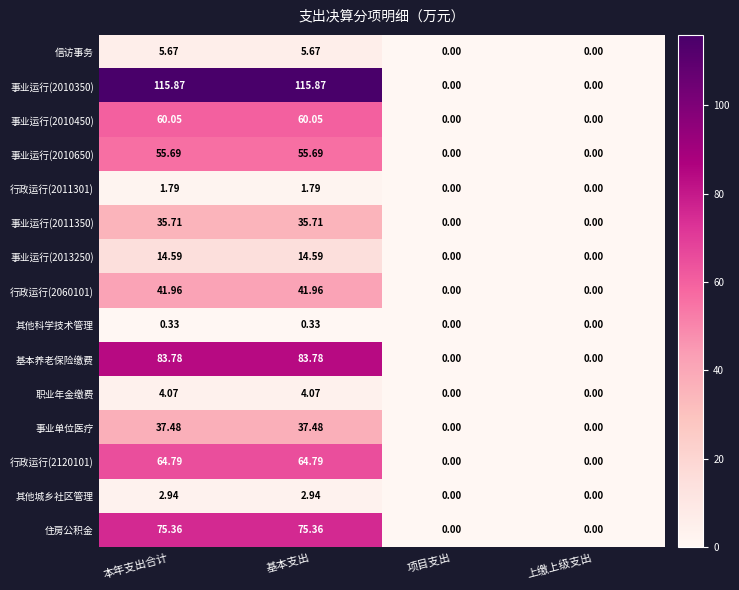

Is the value of 职业年金缴费 at 上缴上级支出 greater than the value of 住房公积金 at 基本支出?

No